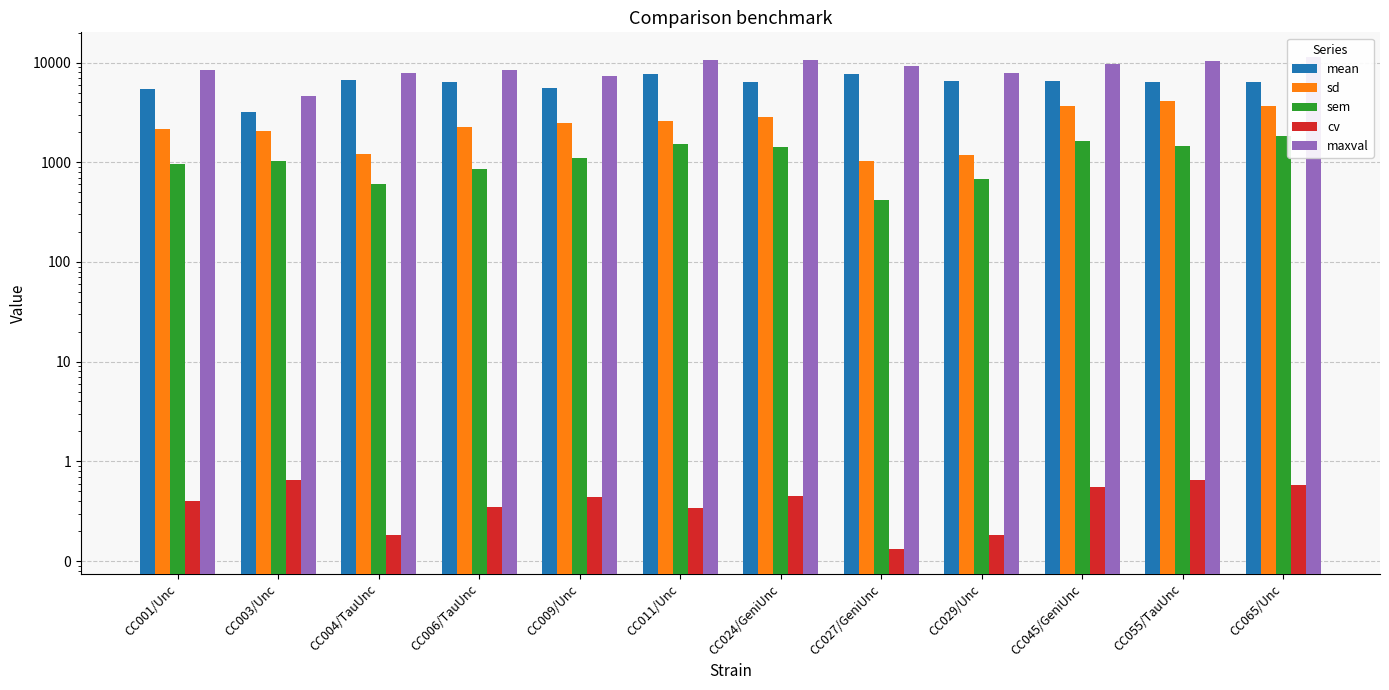

What are all the series names shown in the legend?

mean, sd, sem, cv, maxval